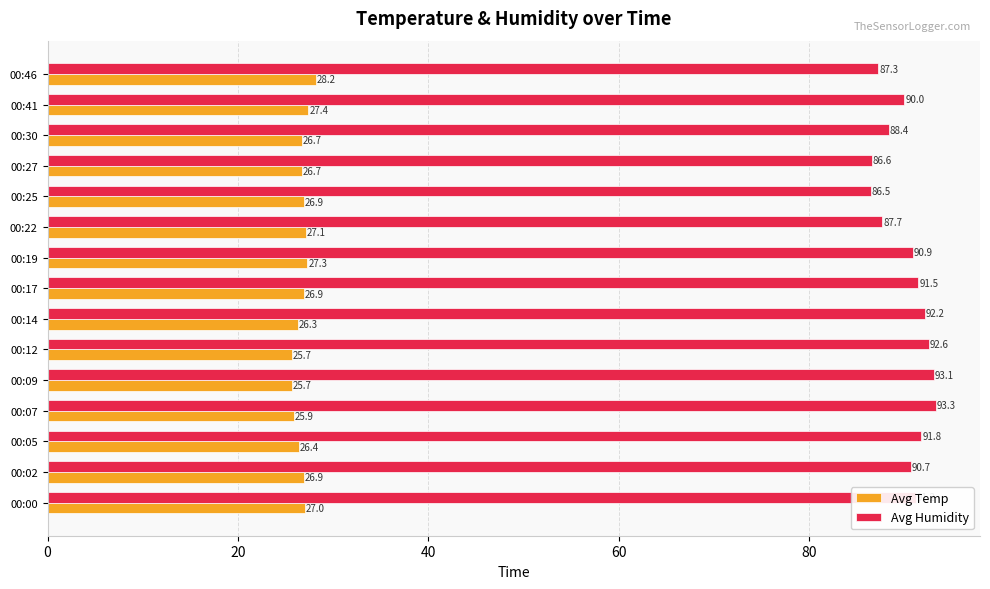

What value does the Avg Temp series have at 00:46?

28.2